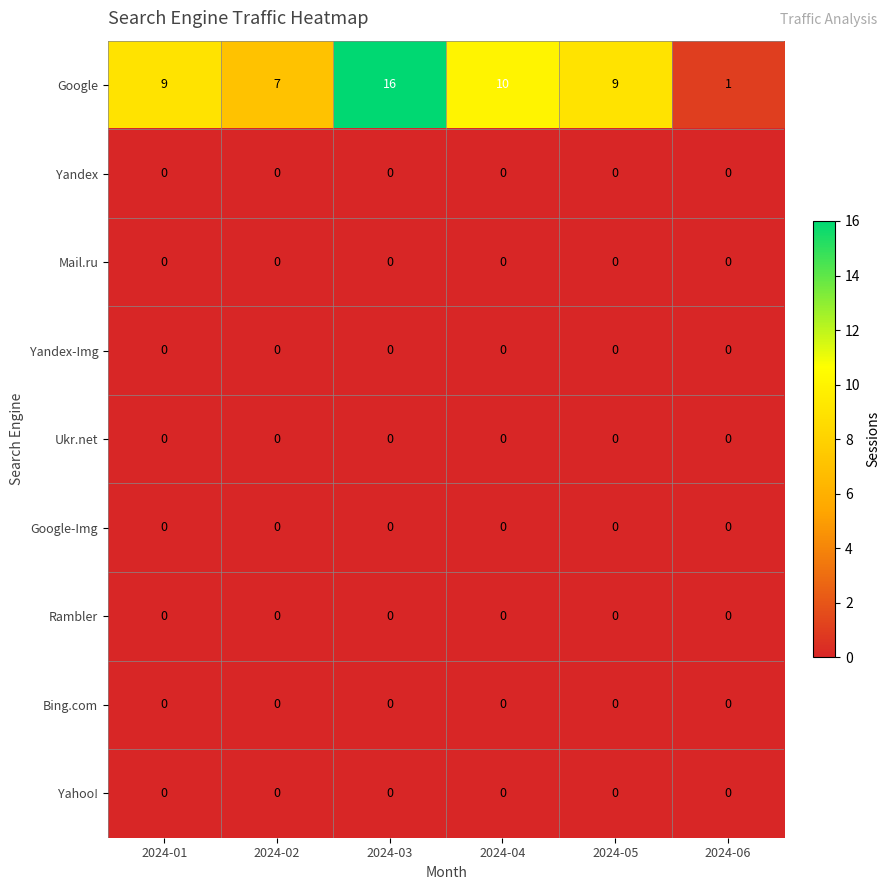

Which series has the largest total across all categories?

Google